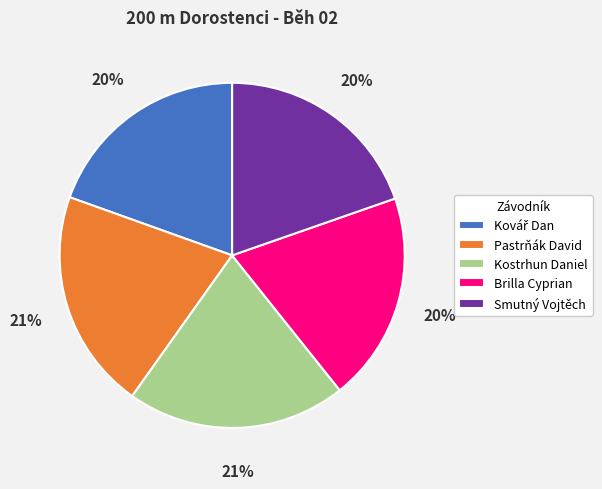

The Smutný Vojtěch slice represents 26% of the pie. True or false?

False